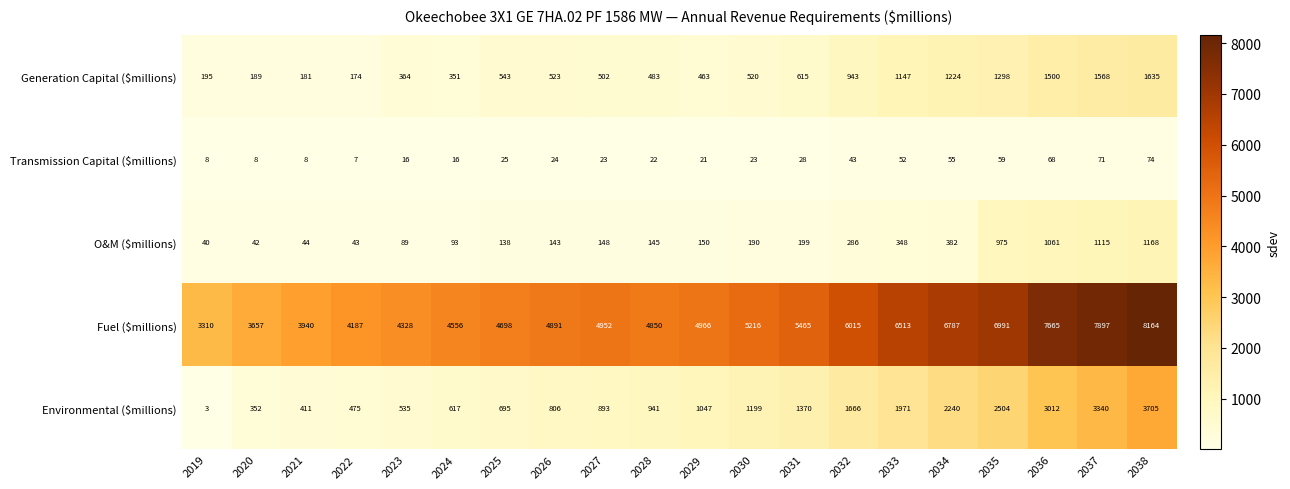

Between 2021 and 2022, which series saw the biggest shift?

Fuel ($millions)